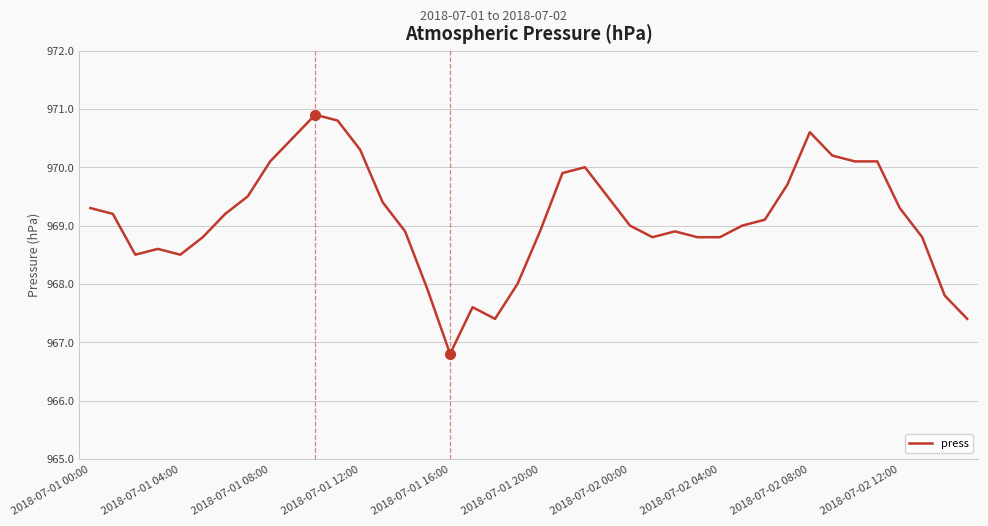

What is the minimum value shown in the chart?

966.8